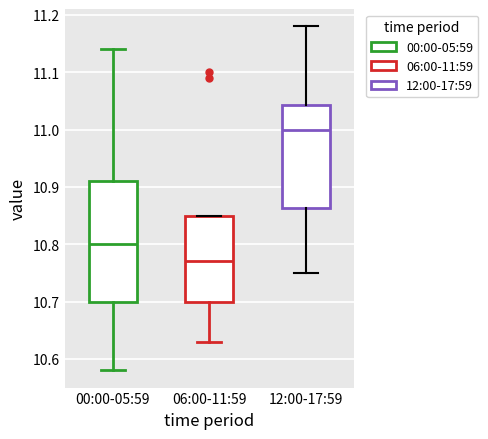

Reading left to right, transcribe this box plot: for each box, give where its median line is, the range the box spans, and where its two whiskers end, as read against the y-axis. The values are not printed on the chart, so give them approximately, as read against the axis.

00:00-05:59: median 10.80, box 10.70 to 10.91, whiskers 10.58 to 11.14
06:00-11:59: median 10.77, box 10.70 to 10.85, whiskers 10.63 to 10.85
12:00-17:59: median 11.00, box 10.86 to 11.04, whiskers 10.75 to 11.18